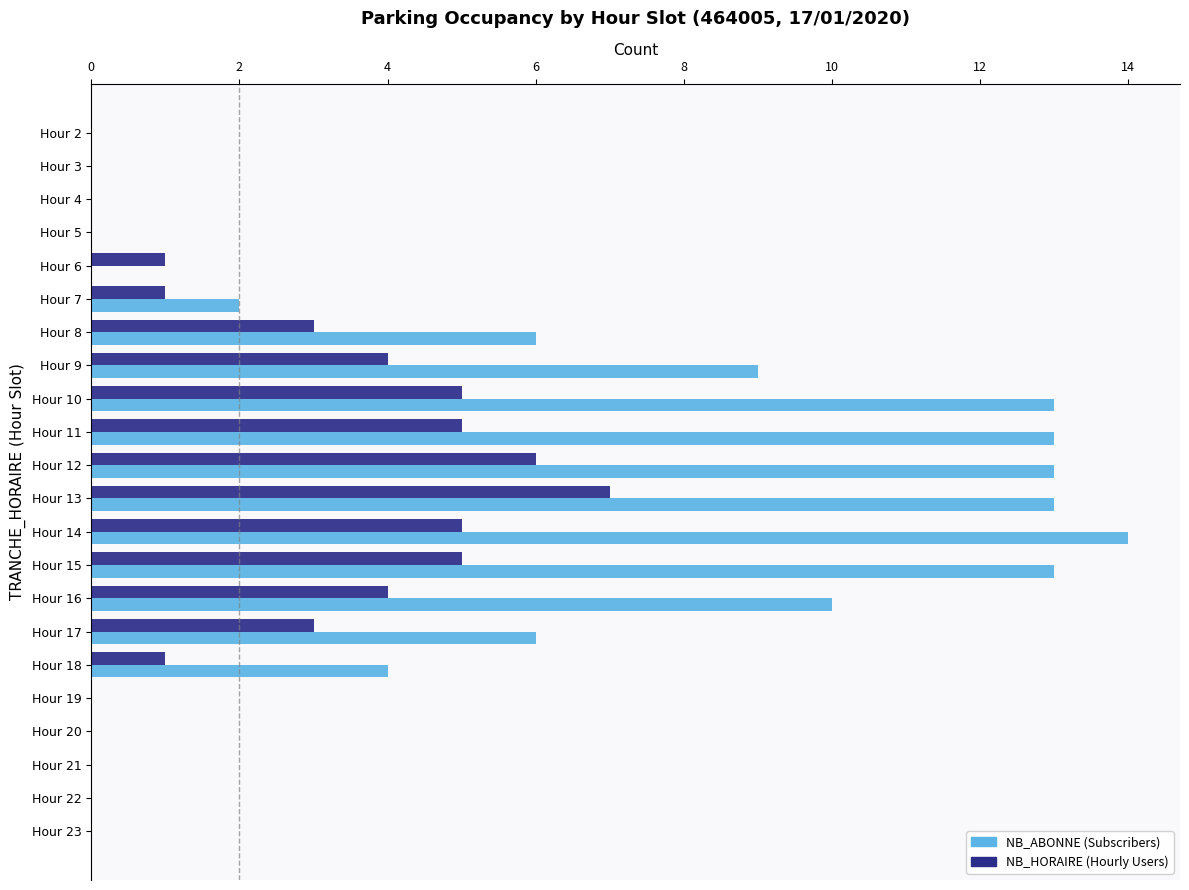

At which category is the sum across all series the highest?

Hour 13